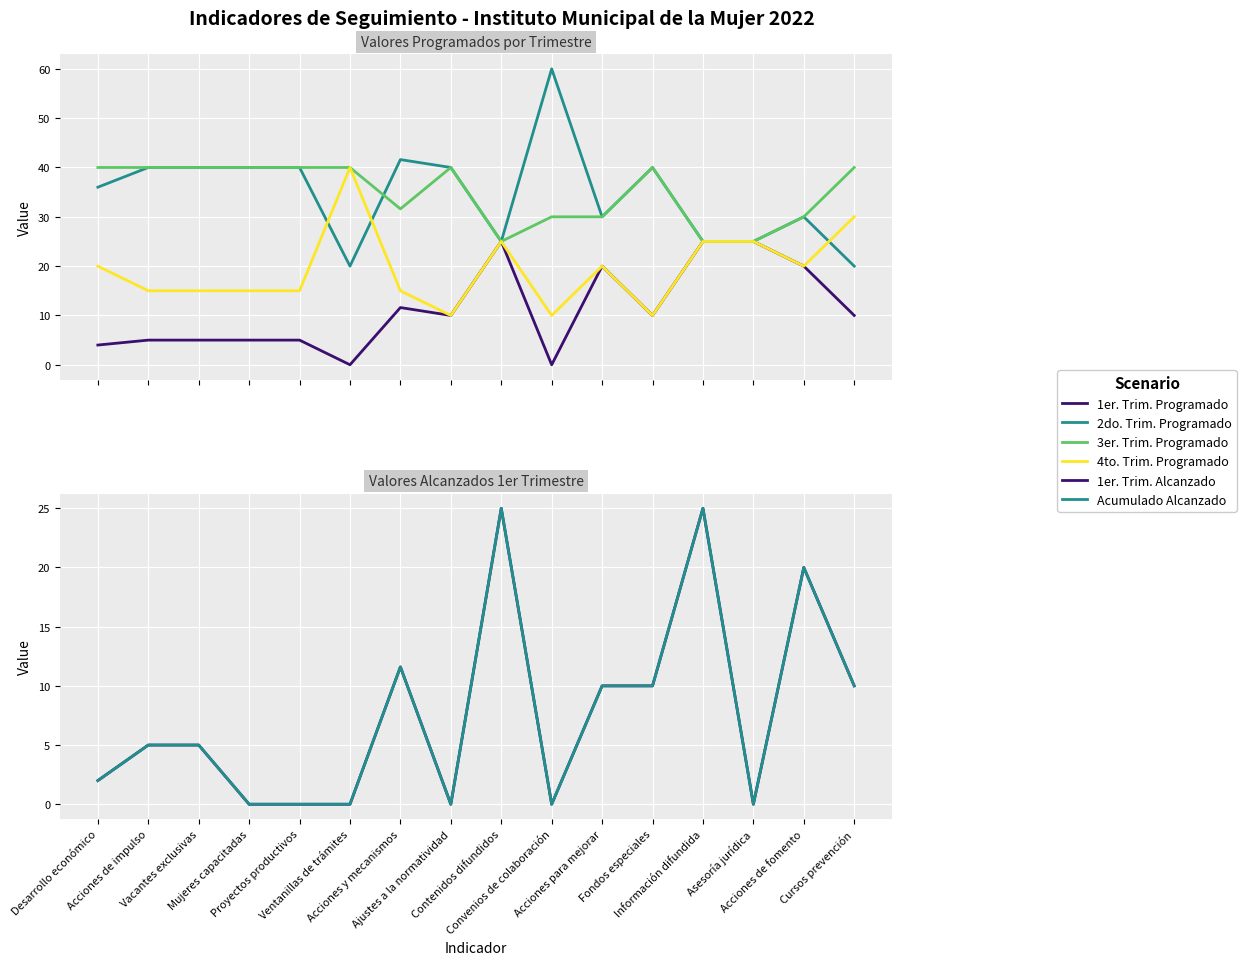

List the labels in order of Acumulado Alcanzado value, largest first.

Contenidos difundidos, Información difundida, Acciones de fomento, Acciones y mecanismos, Acciones para mejorar, Fondos especiales, Cursos prevención, Acciones de impulso, Vacantes exclusivas, Desarrollo económico, Mujeres capacitadas, Proyectos productivos, Ventanillas de trámites, Ajustes a la normatividad, Convenios de colaboración, Asesoría jurídica